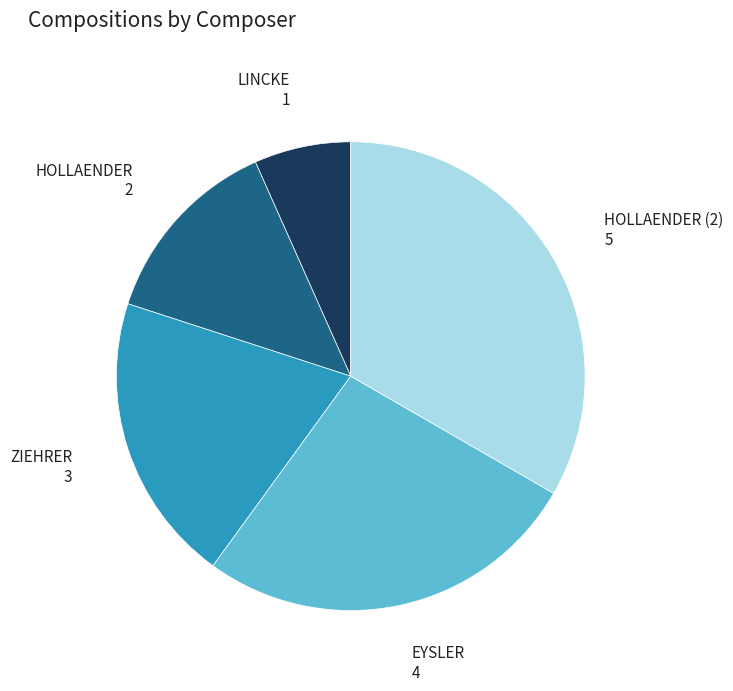

True or false: LINCKE accounts for 19% of the total.

False